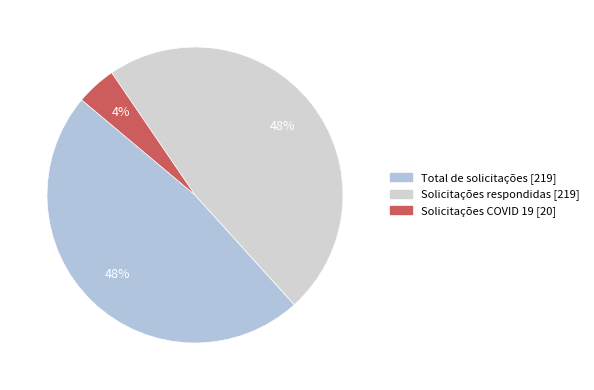

To the nearest percent, what percentage of the pie is Solicitações respondidas?

48%